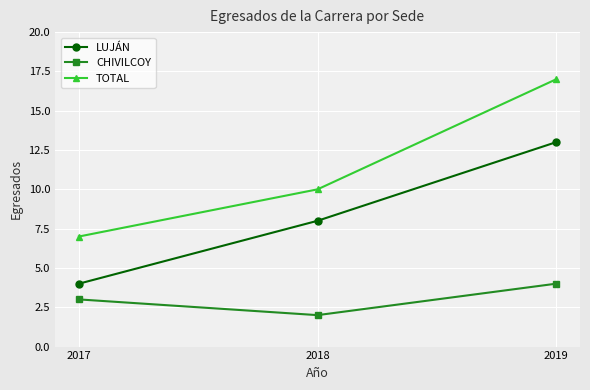

Which series has the largest total across all categories?

TOTAL